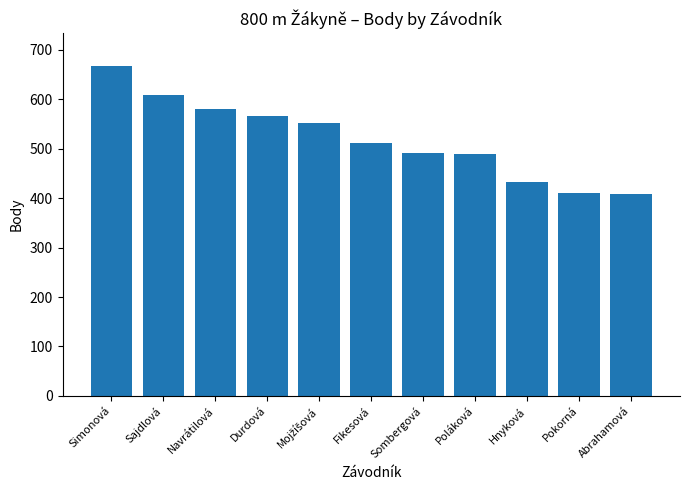

The chart shows a value of 858 at Poláková. True or false?

False